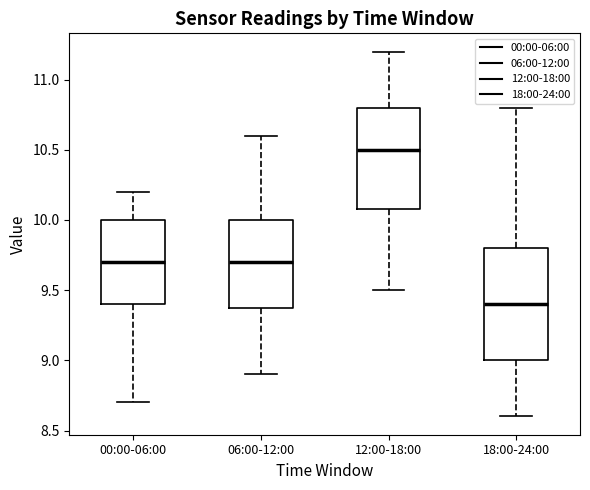

Reading left to right, read every box against the y-axis: the position of its median line, the range the box covers, and the ends of its whiskers. The values are not printed on the chart, so give them approximately, as read against the axis.

00:00-06:00: median 9.7, box 9.4 to 10.0, whiskers 8.7 to 10.2
06:00-12:00: median 9.7, box 9.4 to 10.0, whiskers 8.9 to 10.6
12:00-18:00: median 10.5, box 10.1 to 10.8, whiskers 9.5 to 11.2
18:00-24:00: median 9.4, box 9.0 to 9.8, whiskers 8.6 to 10.8